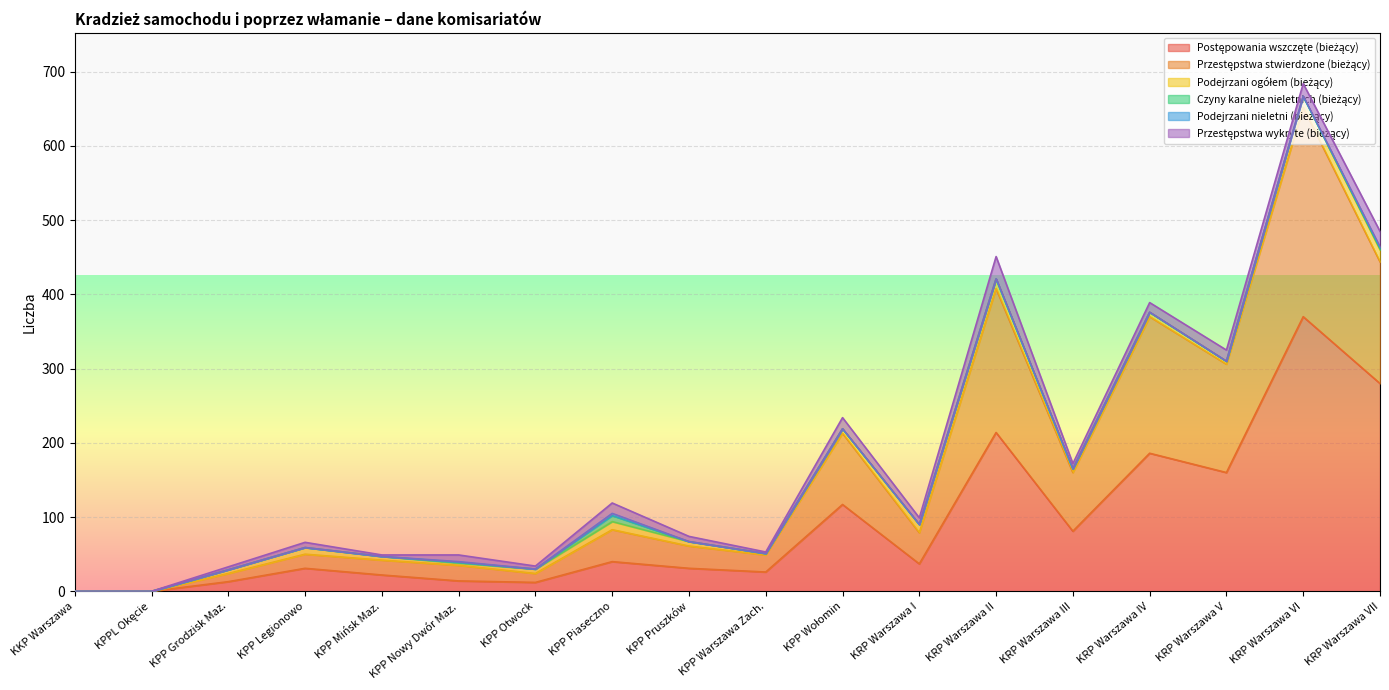

Reading right to left, what are all the values shown in this chart?

Postępowania wszczęte (bieżący): 280	370	160	186	81	214	37	117	26	31	40	12	14	22	31	13	0	0
Przestępstwa stwierdzone (bieżący): 164	282	146	184	79	194	42	96	23	30	43	12	21	20	19	11	0	0
Podejrzani ogółem (bieżący): 16	15	4	6	5	13	11	6	2	6	11	6	3	5	9	5	0	0
Czyny karalne nieletnich (bieżący): 2	0	0	0	0	0	0	0	0	0	8	0	1	0	0	0	0	0
Podejrzani nieletni (bieżący): 2	0	0	0	0	0	0	0	0	0	3	0	1	0	0	0	0	0
Przestępstwa wykryte (bieżący): 21	17	15	13	7	30	9	15	2	7	14	4	9	2	7	4	0	0